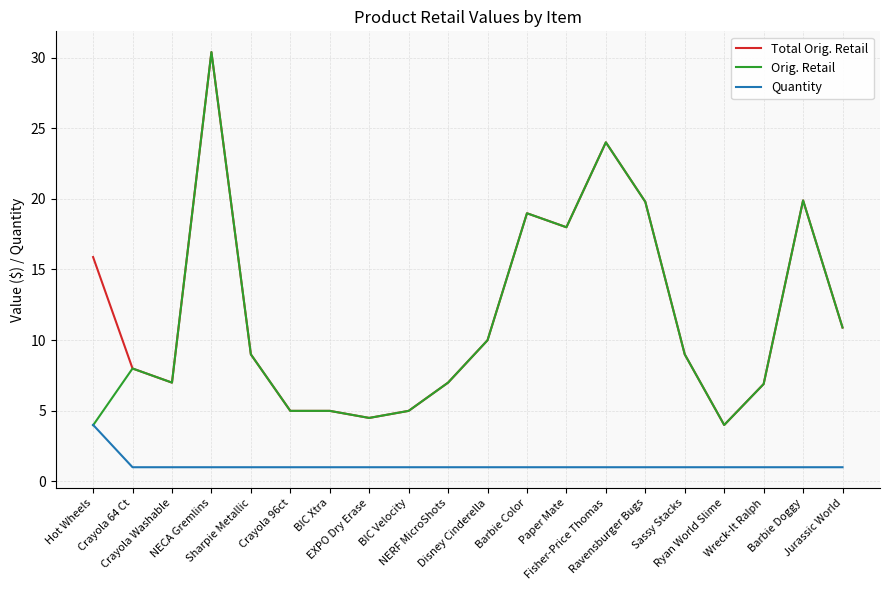

Which category has the highest value across all series?

NECA Gremlins